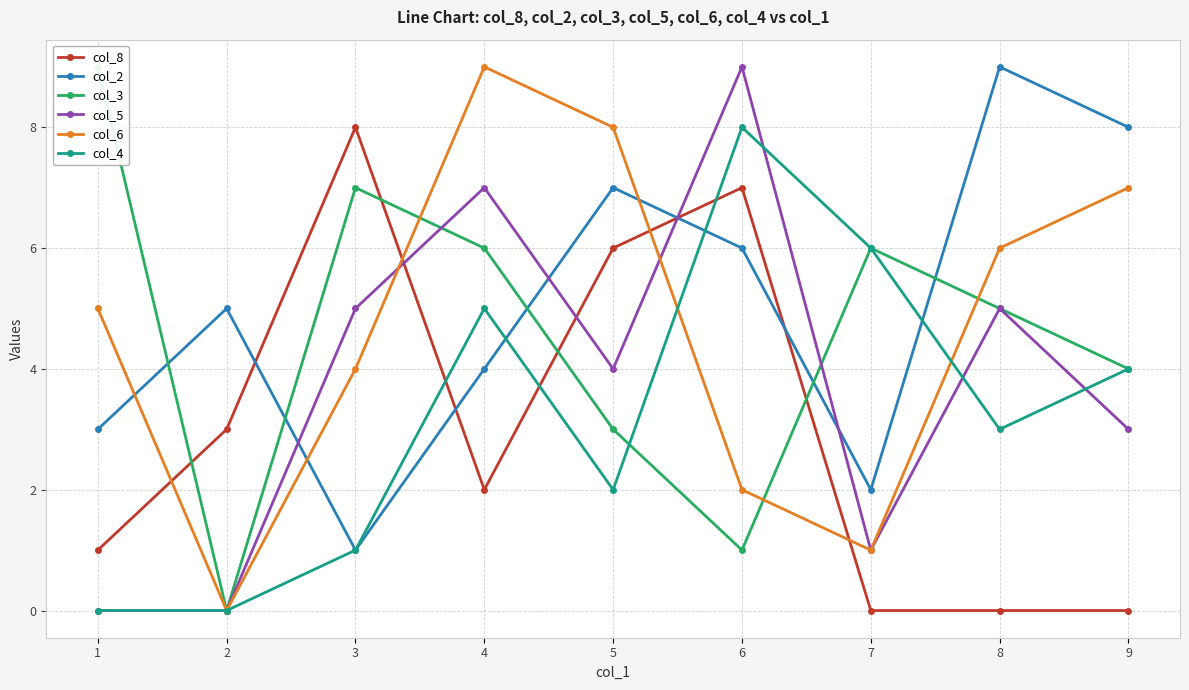

How many values in the col_6 series exceed 5?

4